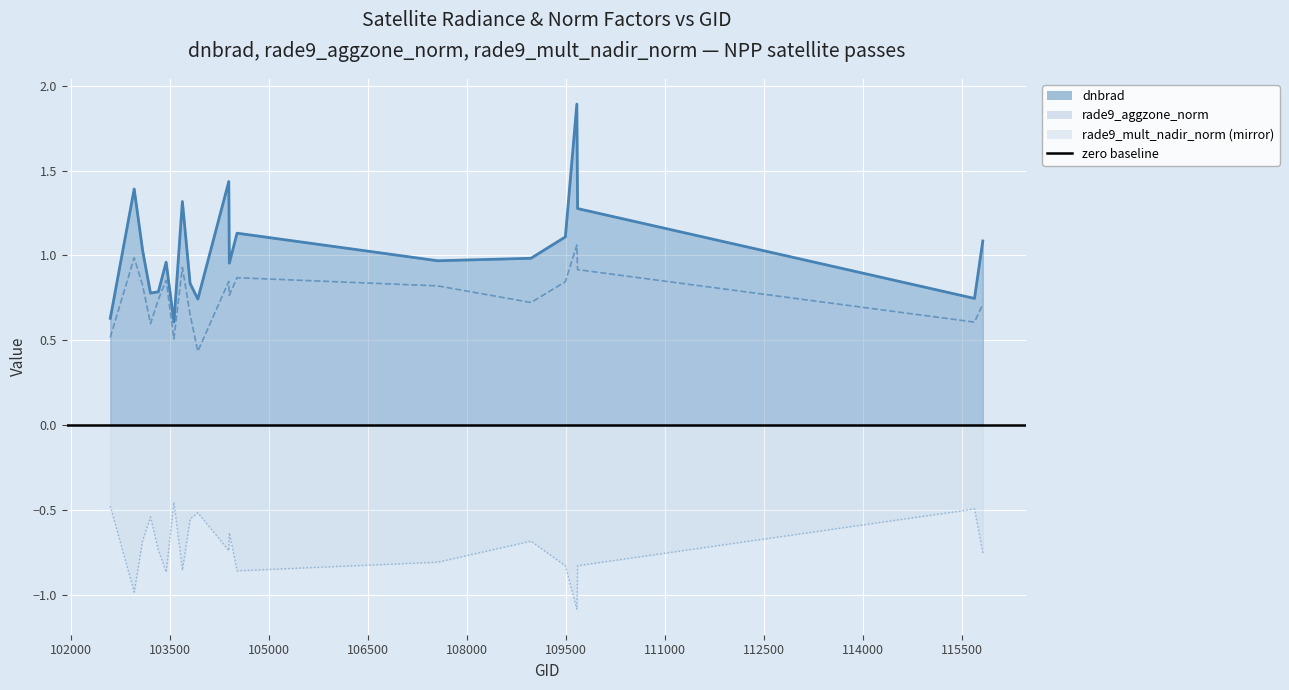

Rank the categories by rade9_mult_nadir_norm value from highest to lowest.

103566, 102602, 115692, 103928, 103211, 103811, 104405, 103092, 108974, 103330, 104397, 115818, 107562, 109680, 109495, 103694, 104522, 103448, 102964, 109669